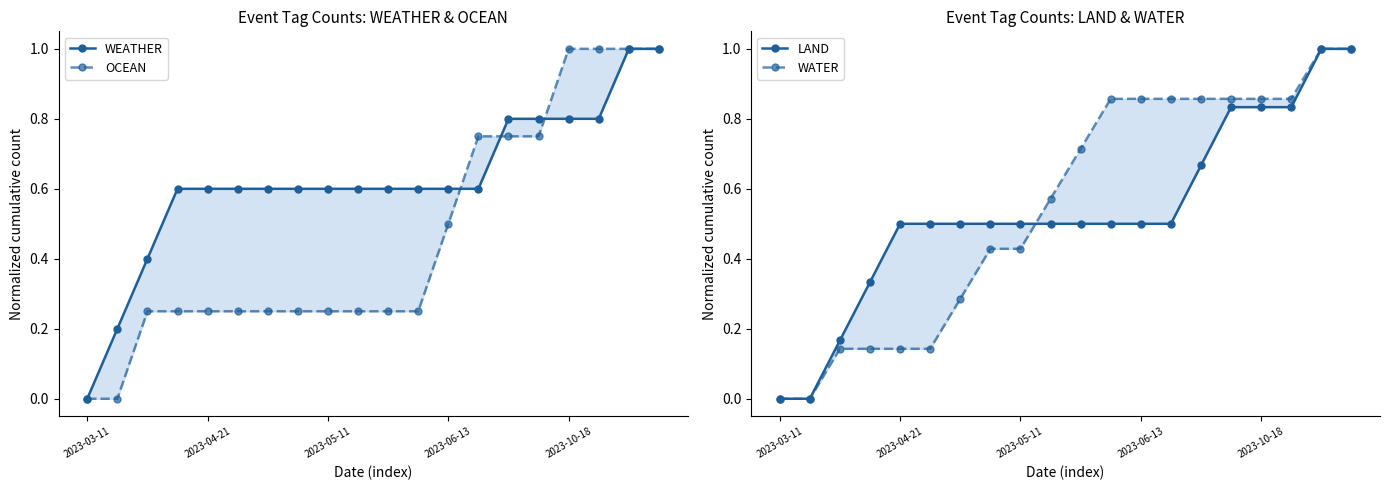

What value does the WATER series have at 2023-06-13?

0.9